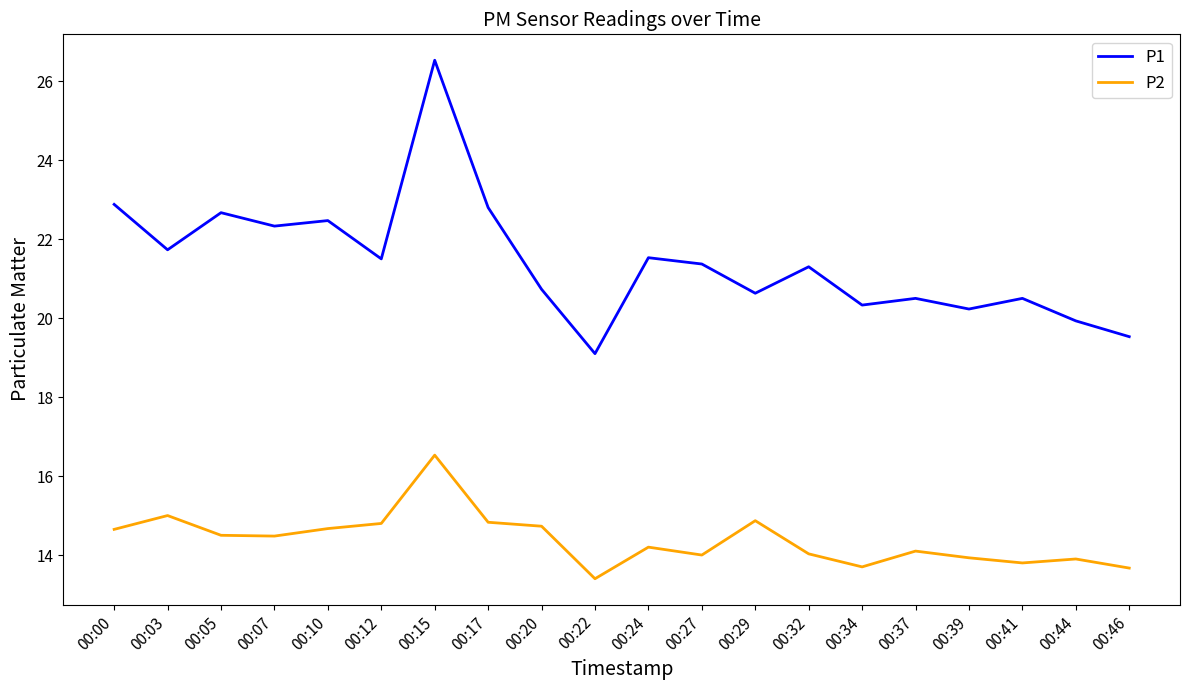

Is the value of P2 at 00:22 greater than the value of P1 at 00:34?

No